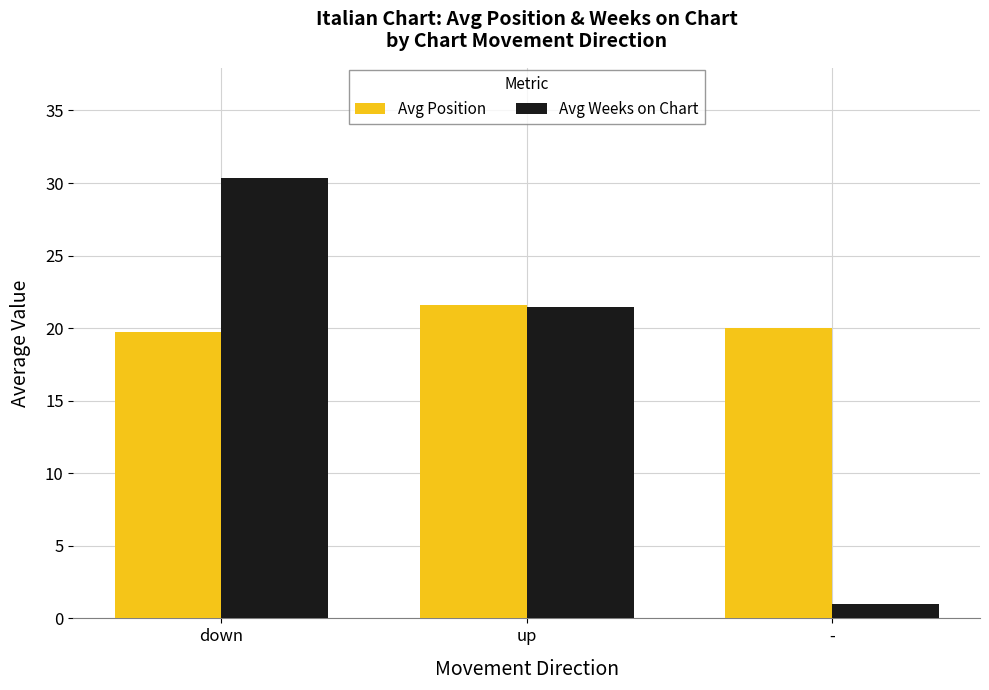

How many bars are there in each group?

2